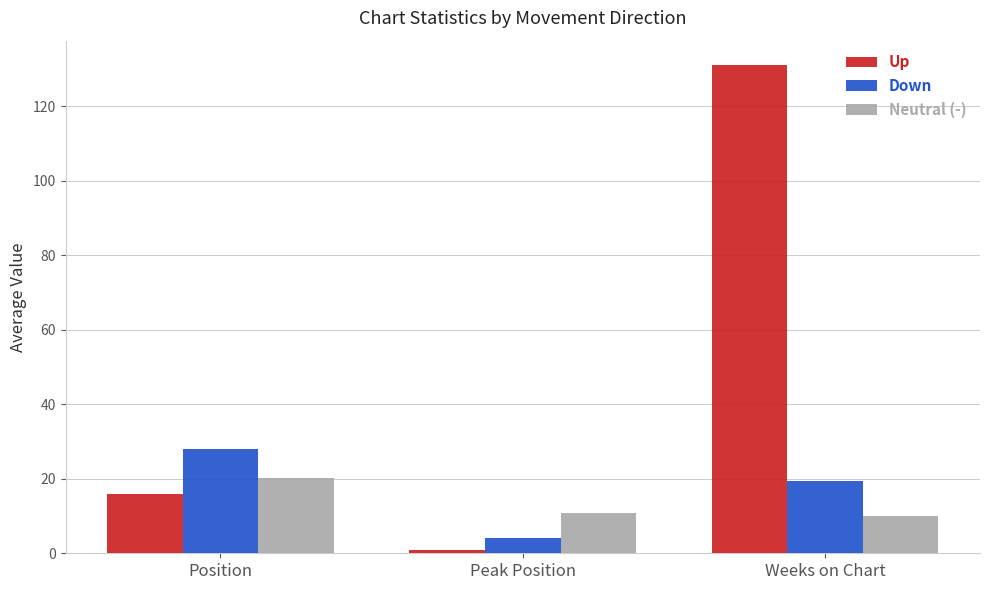

How many values in the Up series are below 16?

1